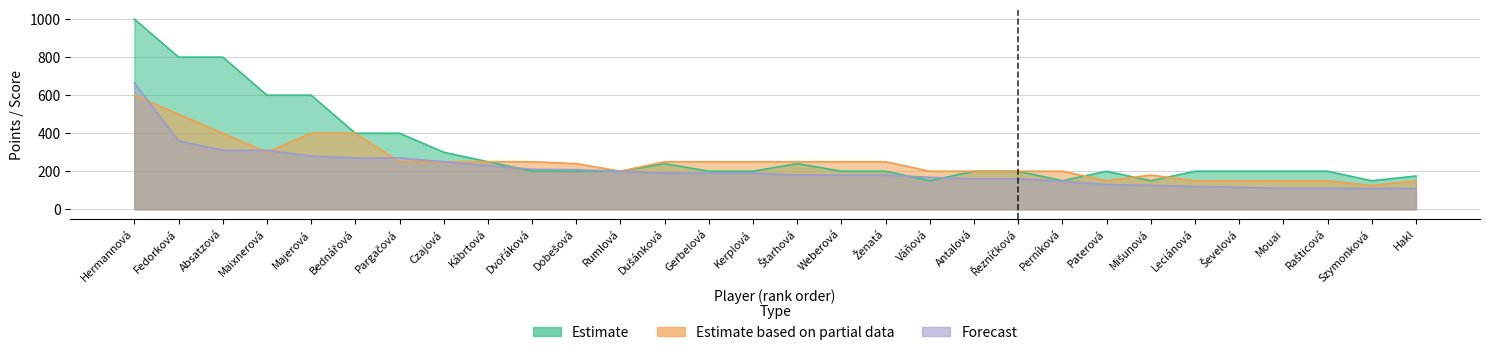

The value of Estimate at Weberová is 200. True or false?

True